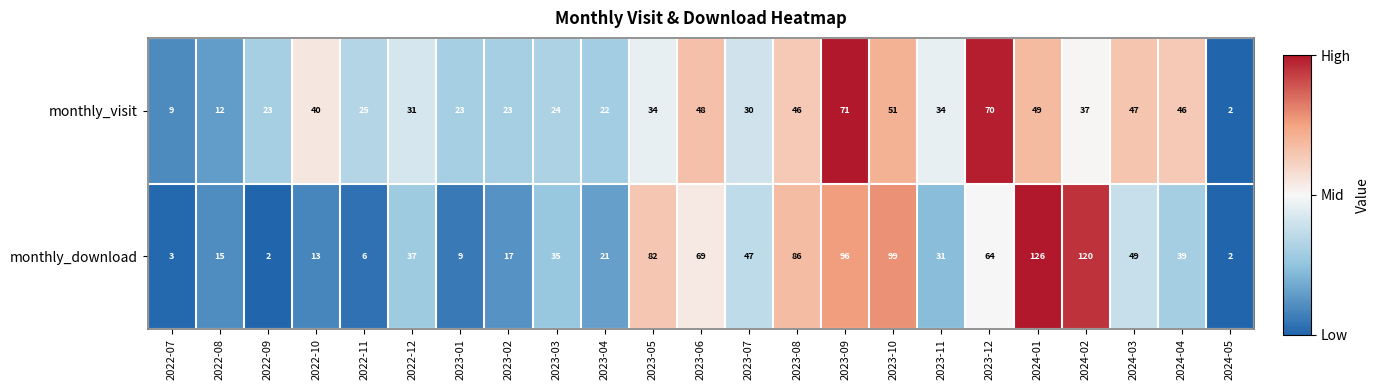

At which category is the sum across all series the highest?

2024-01